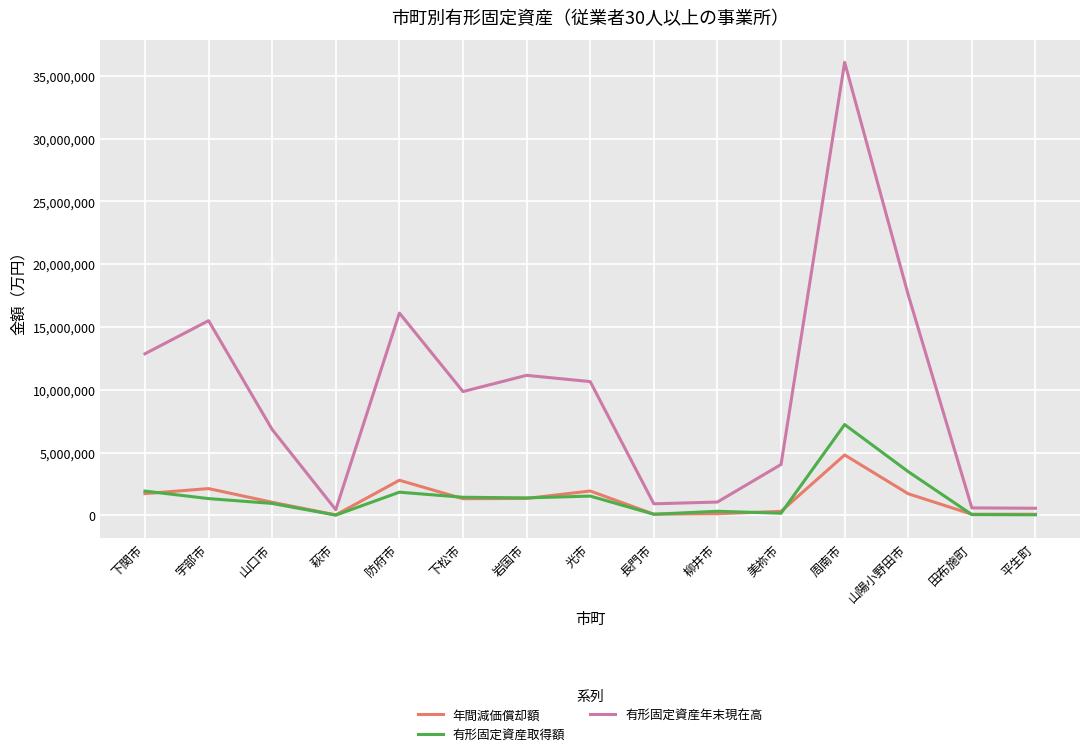

At which label does 年間減価償却額 reach its peak?

周南市